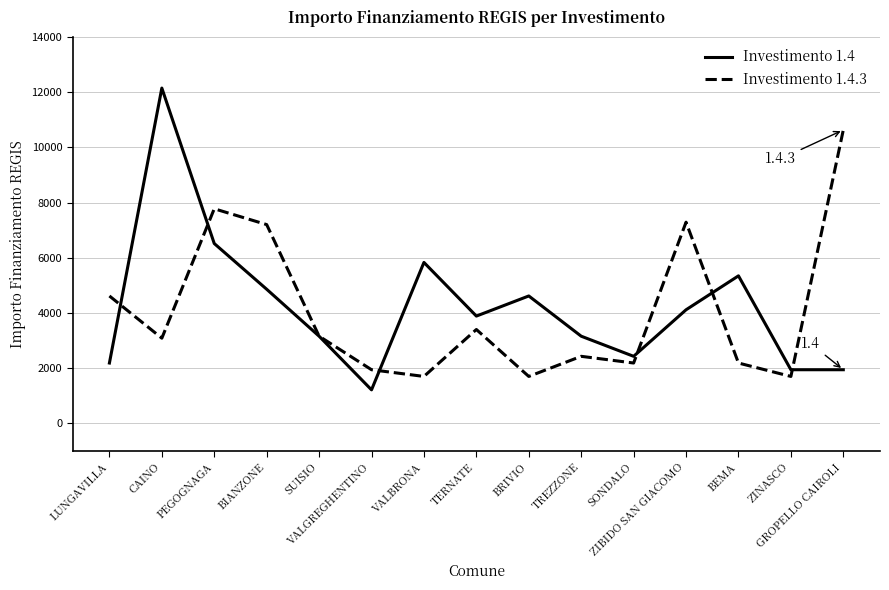

Rank the series by their maximum value, from highest to lowest.

Investimento 1.4, Investimento 1.4.3